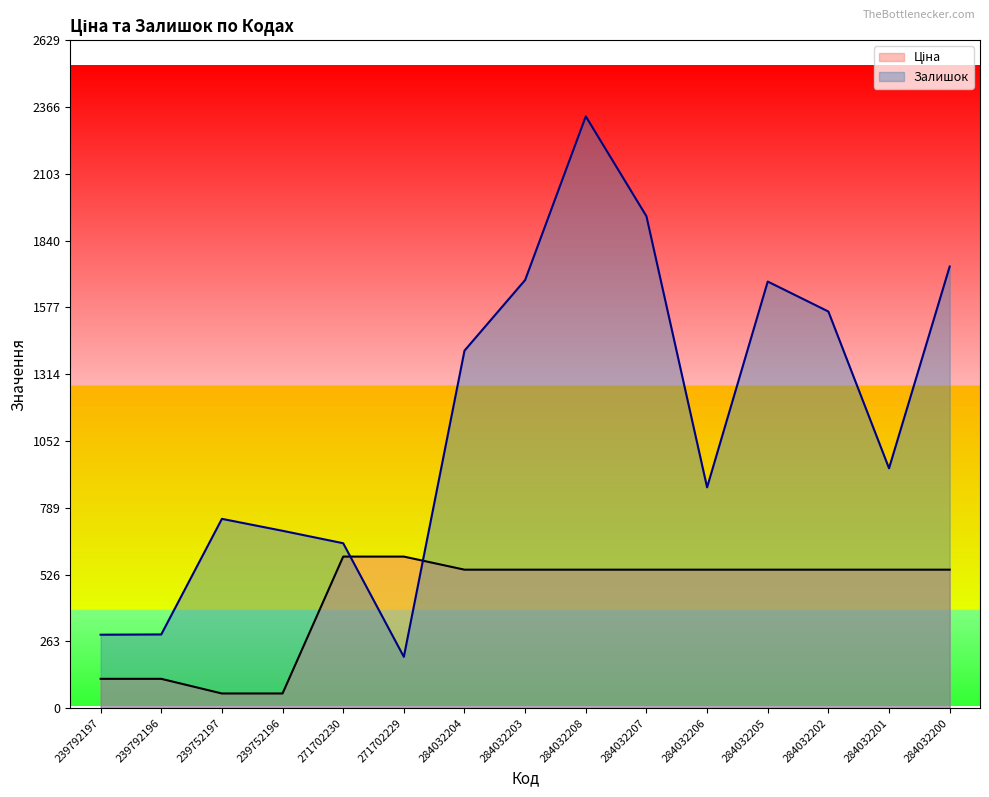

At which label is Залишок closest to 1265?

284032204